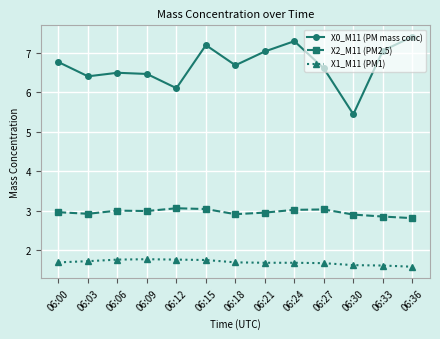

True or false: X0_M11 (PM mass conc) and X1_M11 (PM1) cross at least once.

False